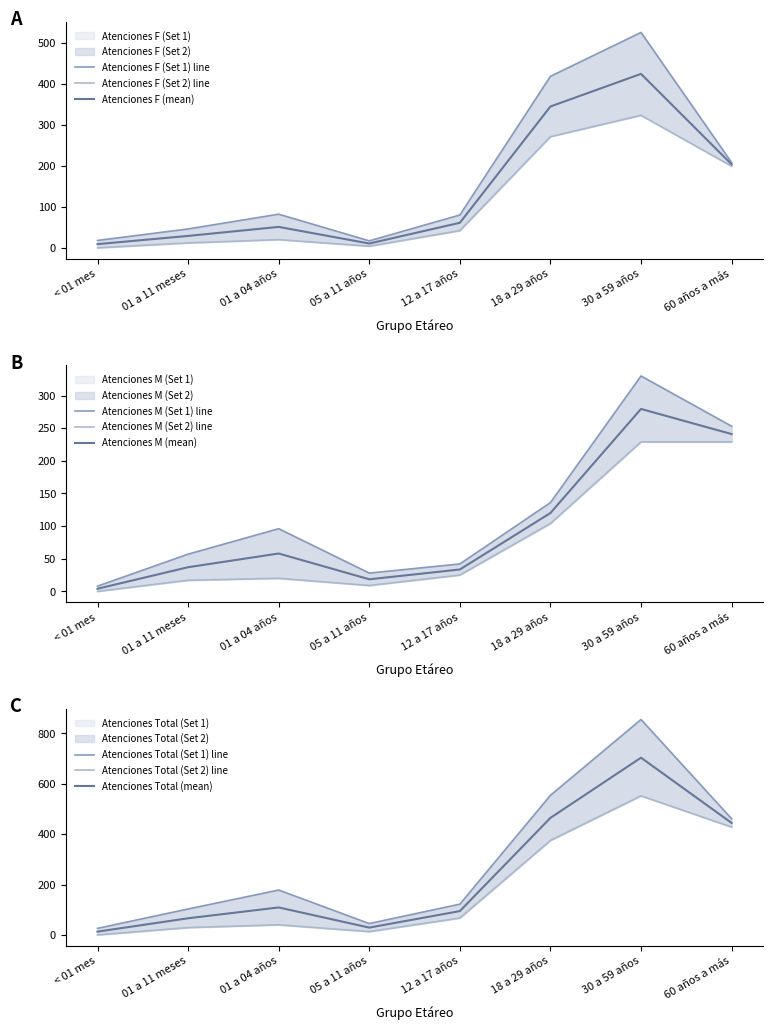

What is the sum of all Atenciones M (Set 1) values?

950